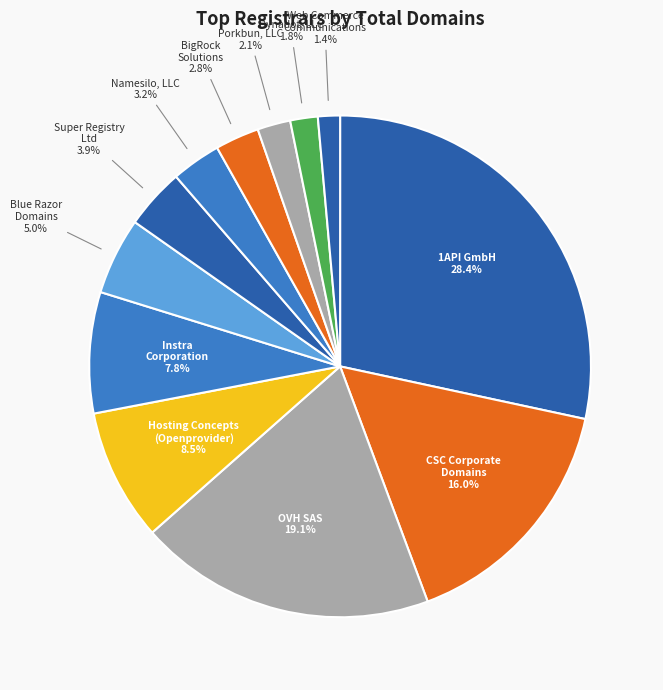

How many segments does this pie chart have?

12